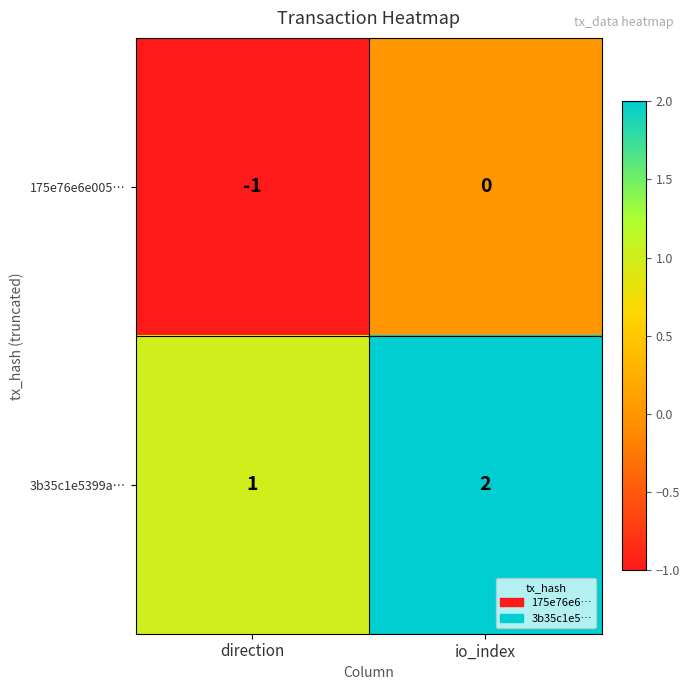

Reading left to right, what are all the values shown in this chart?

175e76e6e005…: direction=-1	io_index=0
3b35c1e5399a…: direction=1	io_index=2